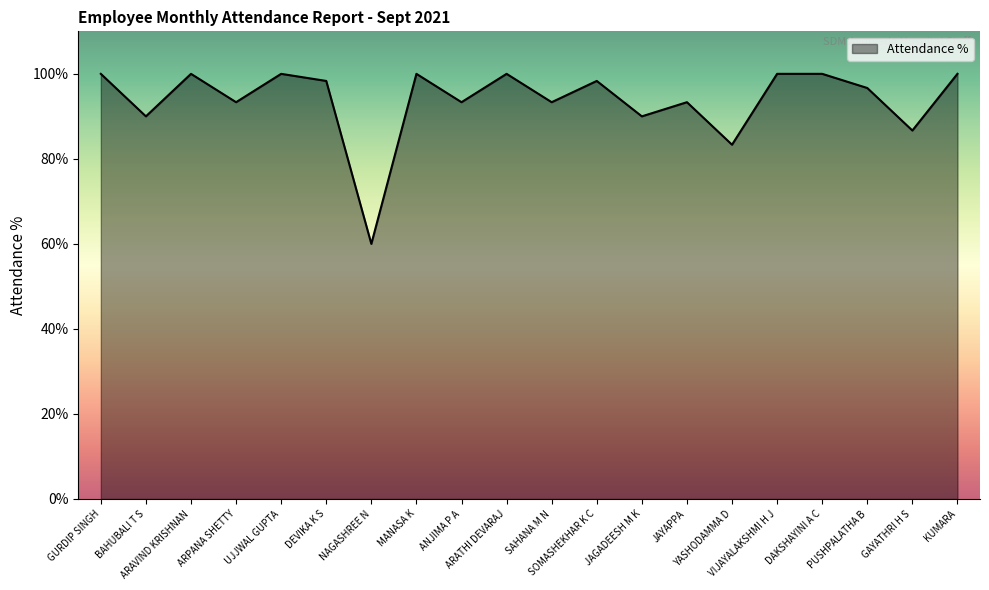

At which category does the chart reach its minimum across all series?

NAGASHREE N